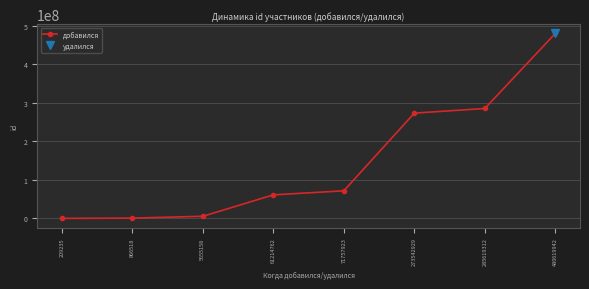

Rank the categories by value from lowest to highest.

209235, 866518, 5655158, 61214762, 71757923, 273542929, 285619312, 480619942